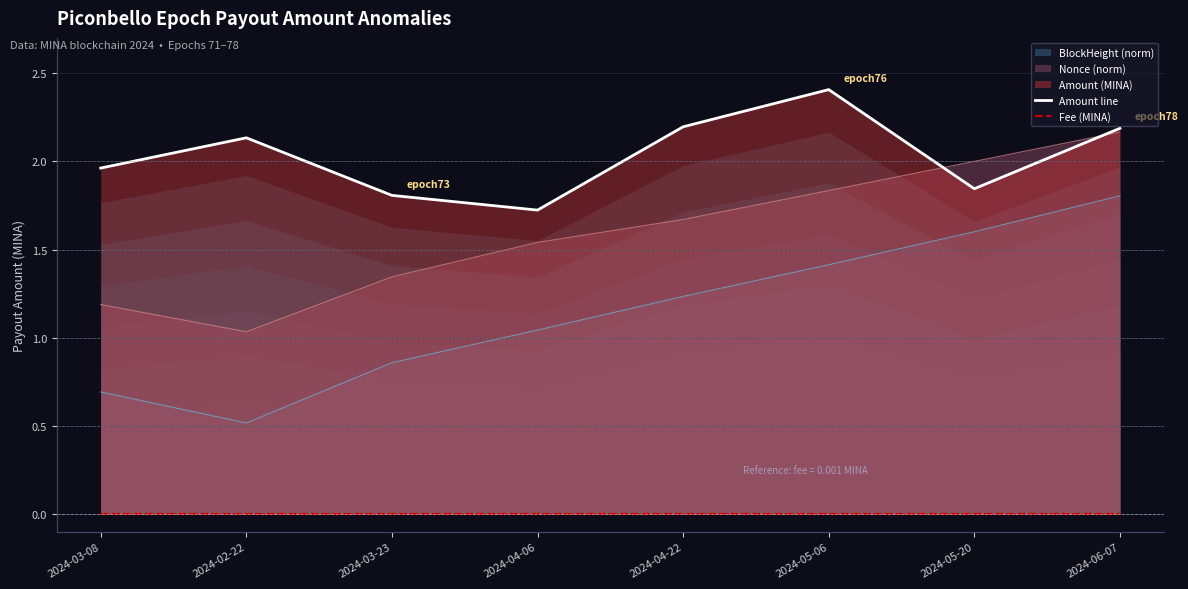

Between 2024-05-20 and 2024-02-22, which is larger?

2024-02-22